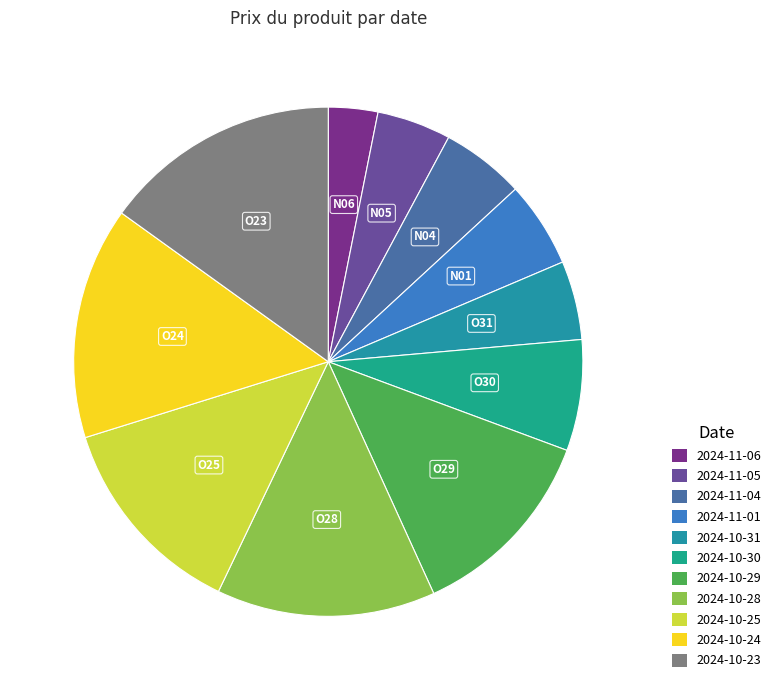

Is it true that 2024-10-29 is 13% of the pie?

True